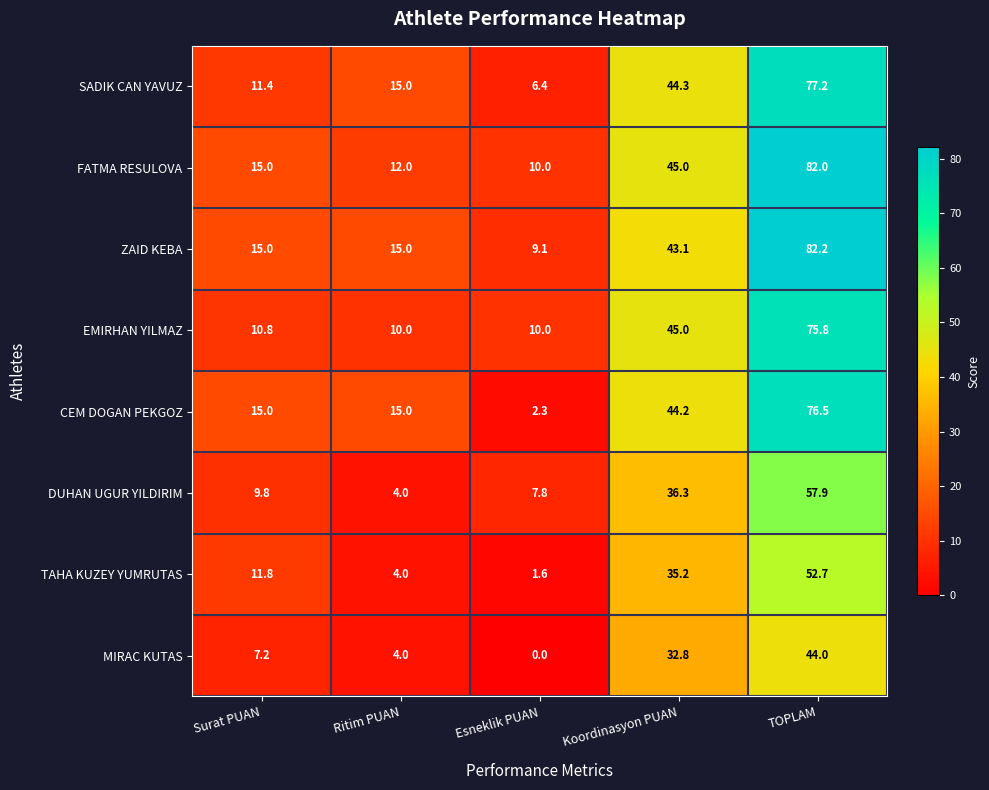

How many values in the FATMA RESULOVA series are below 15?

2